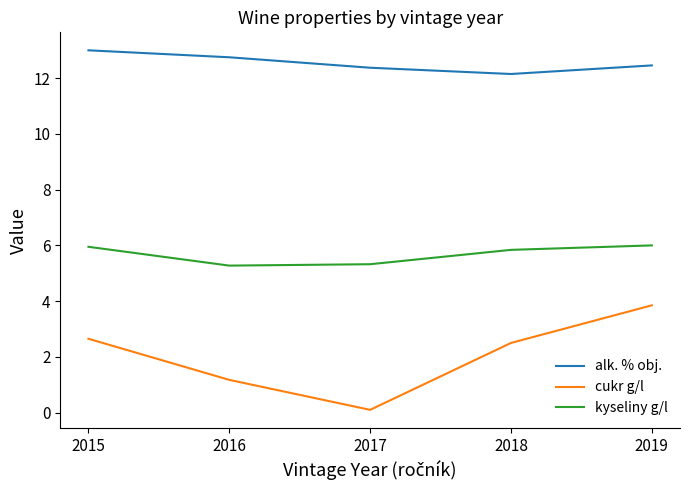

Is it true that kyseliny g/l equals 5.8 at 2018?

True